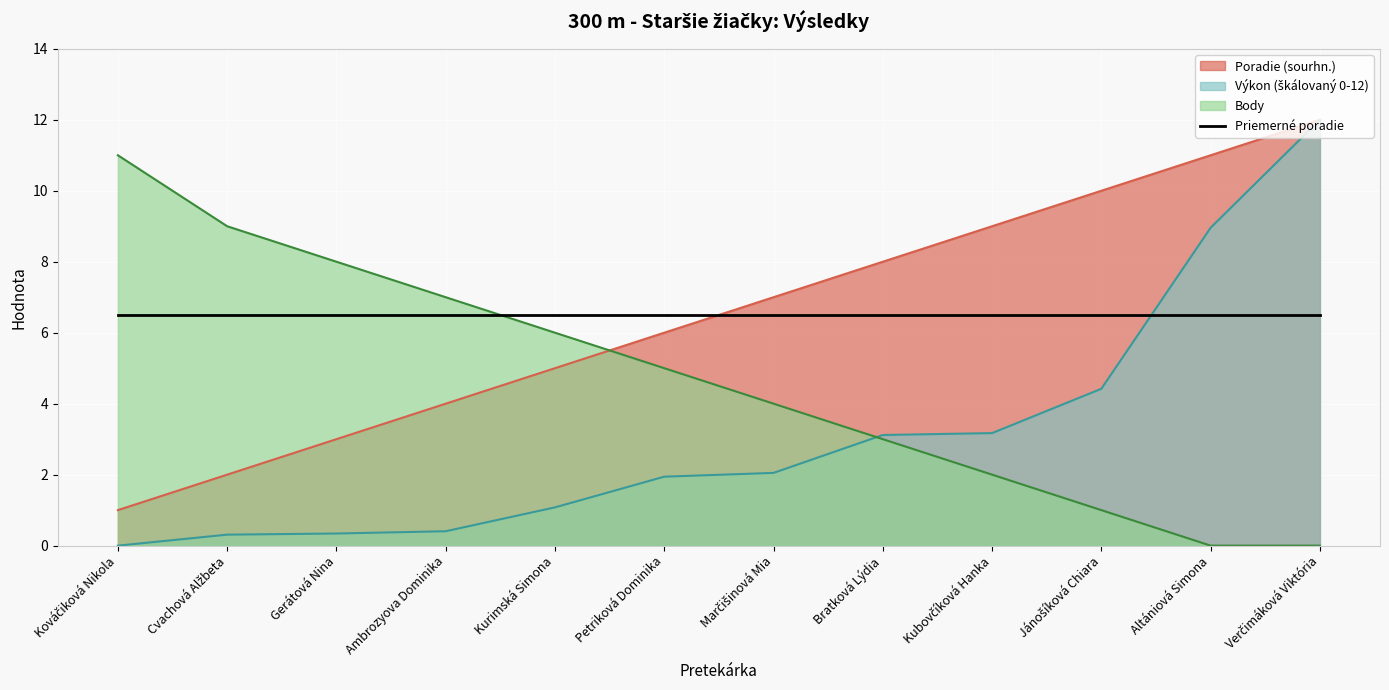

How many positive values does the Výkon series have?

11